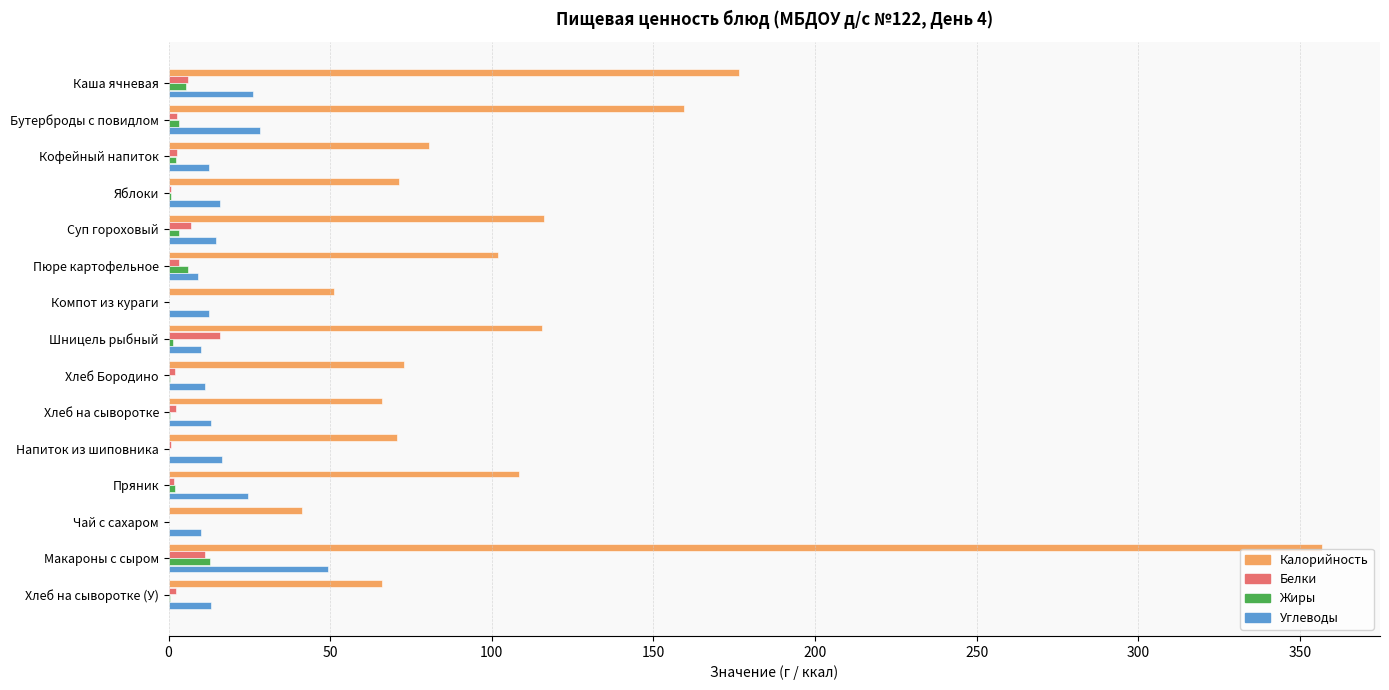

How many categories are shown in the chart?

15